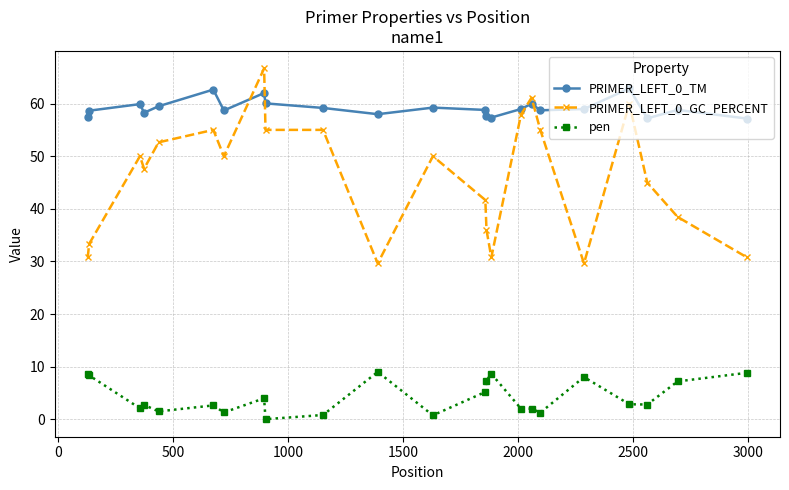

True or false: PRIMER_LEFT_0_GC_PERCENT has more than 0 points higher than both neighbors.

True